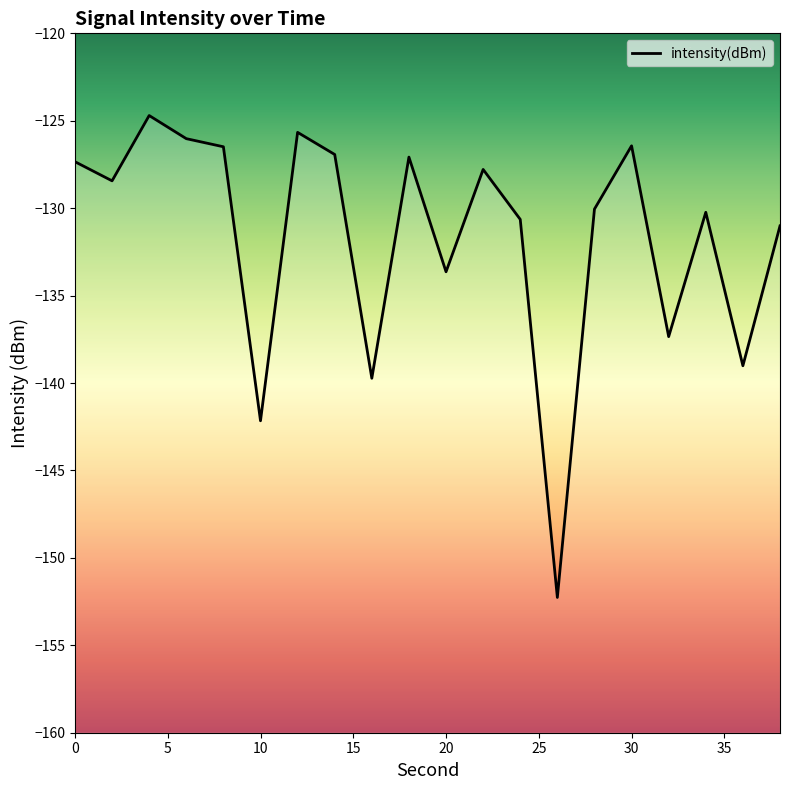

Which category has the highest value across all series?

4